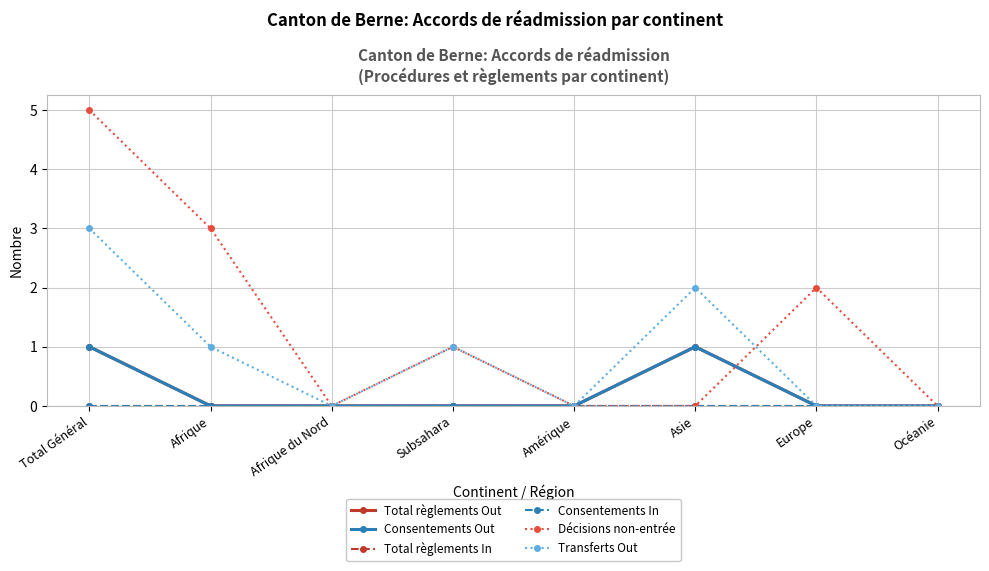

True or false: Consentements In and Total règlements Out intersect in this chart.

False